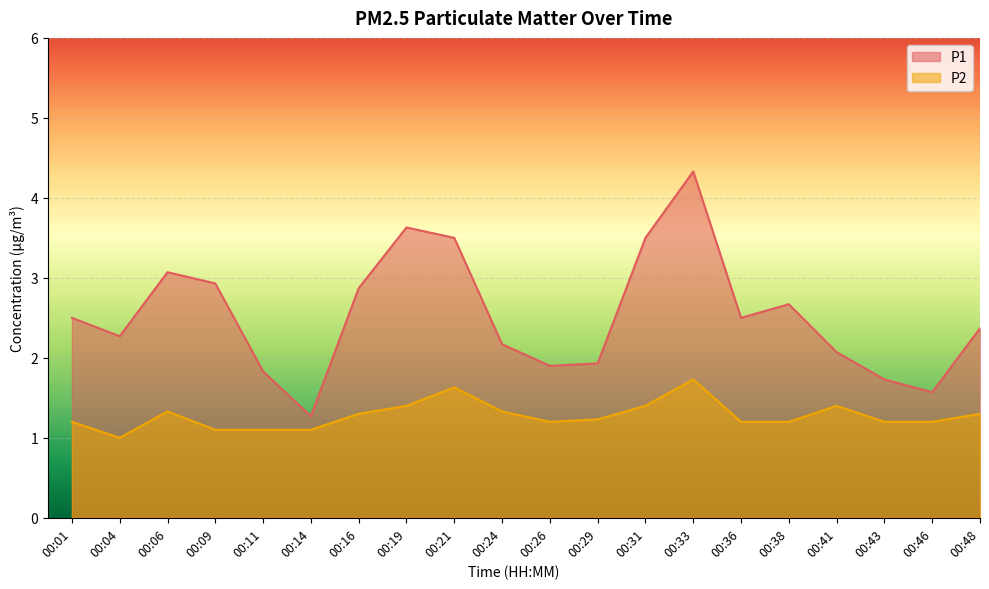

List the series in order of their peak value, highest first.

P1, P2